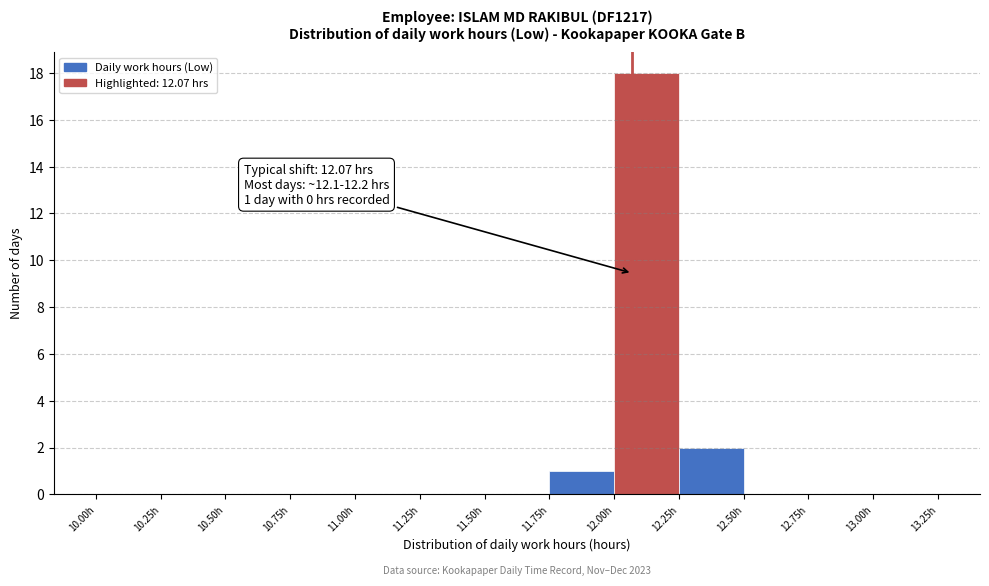

Which range on the x-axis has the tallest bar?

12.00 to 12.25